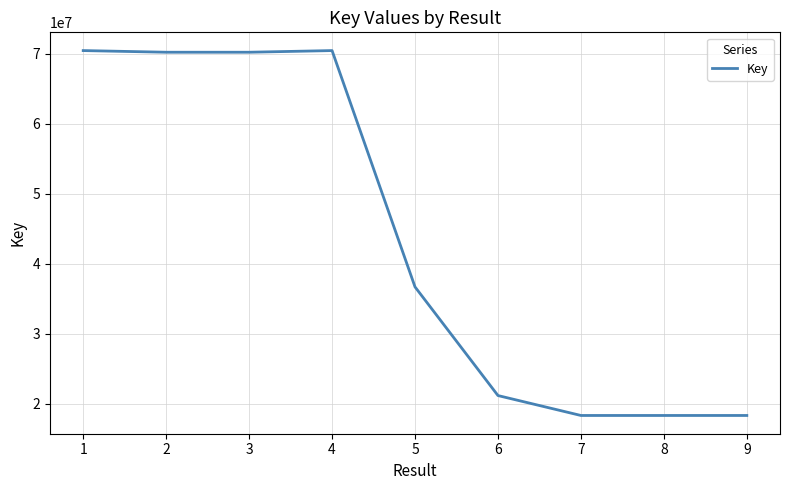

What is the difference between the maximum and minimum values?

52137422